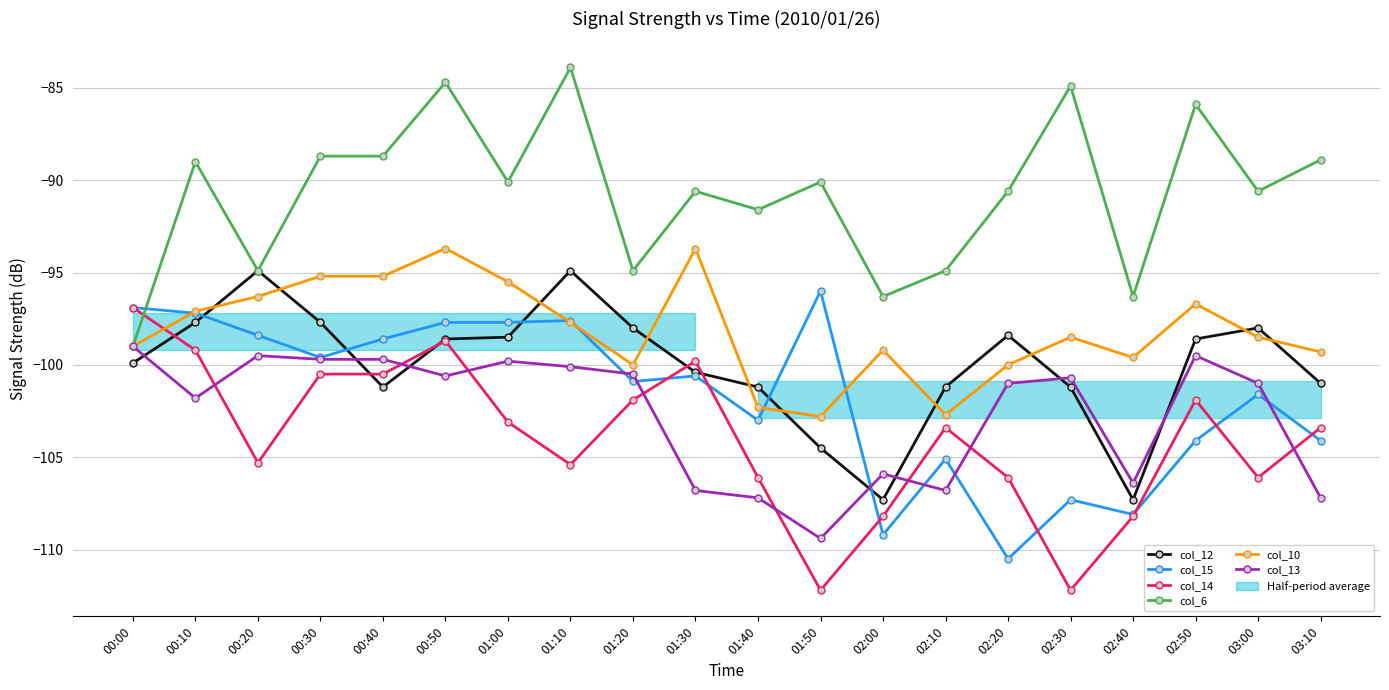

Reading left to right, extract all data points from this chart.

col_12: 00:00=-99.9	00:10=-97.7	00:20=-94.9	00:30=-97.7	00:40=-101.2	00:50=-98.6	01:00=-98.5	01:10=-94.9	01:20=-98.0	01:30=-100.4	01:40=-101.2	01:50=-104.5	02:00=-107.3	02:10=-101.2	02:20=-98.4	02:30=-101.2	02:40=-107.3	02:50=-98.6	03:00=-98.0	03:10=-101.0
col_15: 00:00=-96.9	00:10=-97.2	00:20=-98.4	00:30=-99.6	00:40=-98.6	00:50=-97.7	01:00=-97.7	01:10=-97.6	01:20=-100.9	01:30=-100.6	01:40=-103.0	01:50=-96.0	02:00=-109.2	02:10=-105.1	02:20=-110.5	02:30=-107.3	02:40=-108.1	02:50=-104.1	03:00=-101.6	03:10=-104.1
col_14: 00:00=-96.9	00:10=-99.2	00:20=-105.3	00:30=-100.5	00:40=-100.5	00:50=-98.7	01:00=-103.1	01:10=-105.4	01:20=-101.9	01:30=-99.8	01:40=-106.1	01:50=-112.2	02:00=-108.2	02:10=-103.4	02:20=-106.1	02:30=-112.2	02:40=-108.2	02:50=-101.9	03:00=-106.1	03:10=-103.4
col_6: 00:00=-99.0	00:10=-89.0	00:20=-94.9	00:30=-88.7	00:40=-88.7	00:50=-84.7	01:00=-90.1	01:10=-83.9	01:20=-94.9	01:30=-90.6	01:40=-91.6	01:50=-90.1	02:00=-96.3	02:10=-94.9	02:20=-90.6	02:30=-84.9	02:40=-96.3	02:50=-85.9	03:00=-90.6	03:10=-88.9
col_10: 00:00=-99.0	00:10=-97.1	00:20=-96.3	00:30=-95.2	00:40=-95.2	00:50=-93.7	01:00=-95.5	01:10=-97.7	01:20=-100.0	01:30=-93.7	01:40=-102.3	01:50=-102.8	02:00=-99.2	02:10=-102.7	02:20=-100.0	02:30=-98.5	02:40=-99.6	02:50=-96.7	03:00=-98.5	03:10=-99.3
col_13: 00:00=-99.0	00:10=-101.8	00:20=-99.5	00:30=-99.7	00:40=-99.7	00:50=-100.6	01:00=-99.8	01:10=-100.1	01:20=-100.5	01:30=-106.8	01:40=-107.2	01:50=-109.4	02:00=-105.9	02:10=-106.8	02:20=-101.0	02:30=-100.7	02:40=-106.4	02:50=-99.5	03:00=-101.0	03:10=-107.2